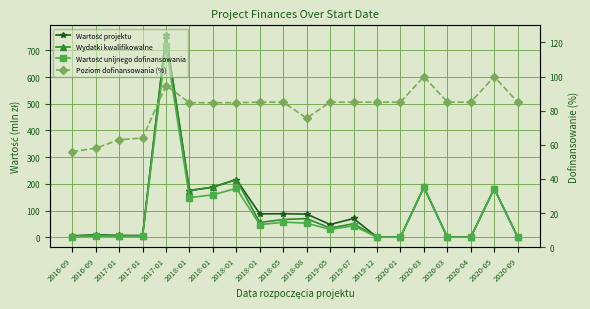

The Wydatki kwalifikowalne series shows 6.9 at 2017-01. True or false?

False